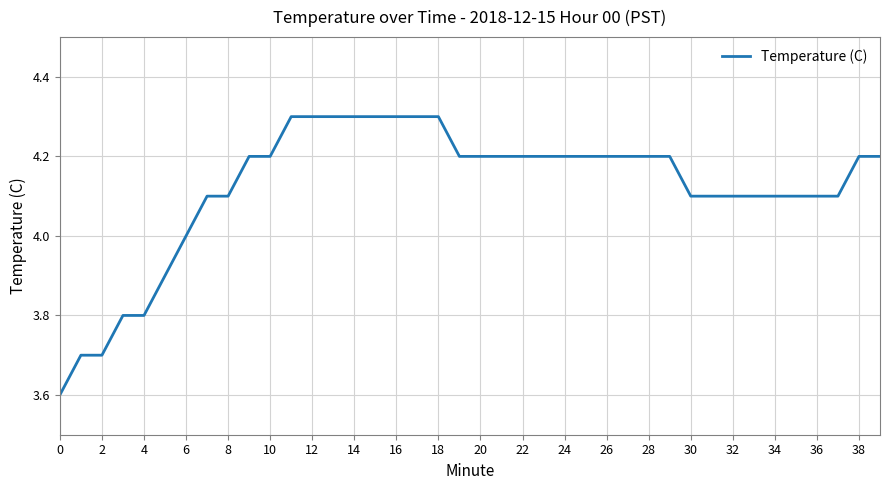

What is the minimum value shown in the chart?

3.6